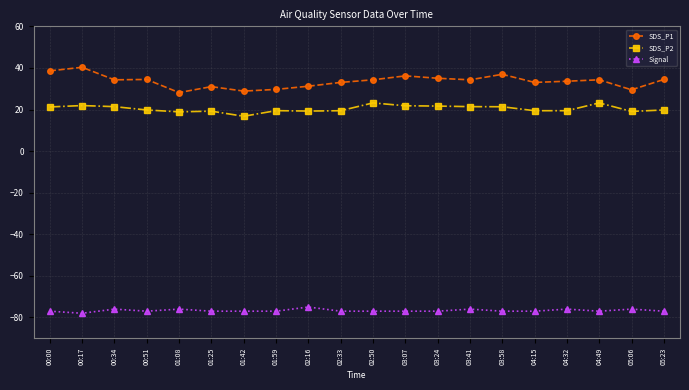

True or false: SDS_P1 and SDS_P2 cross at least once.

False